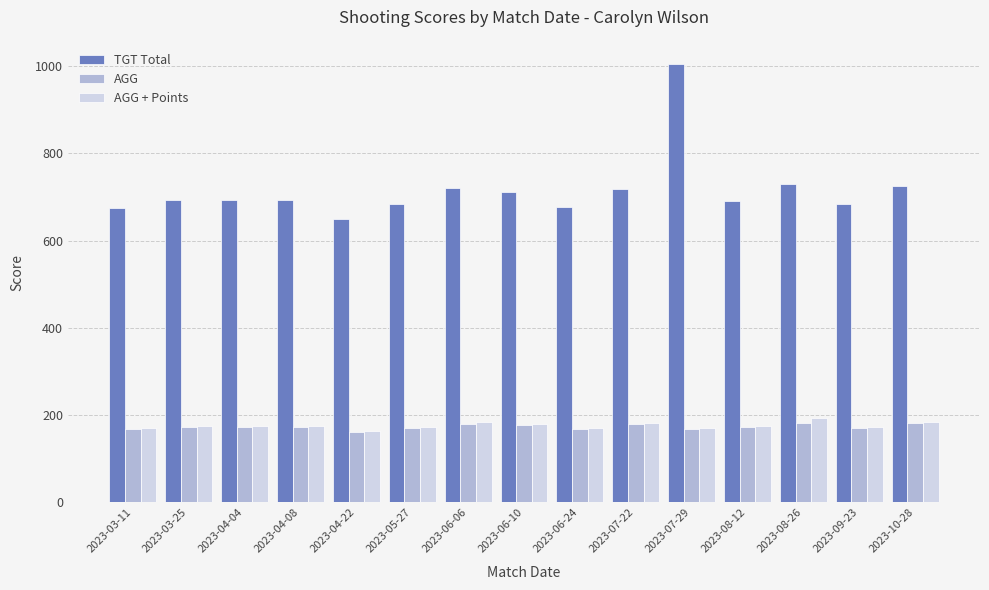

How many data points in TGT Total are less than 693?

7